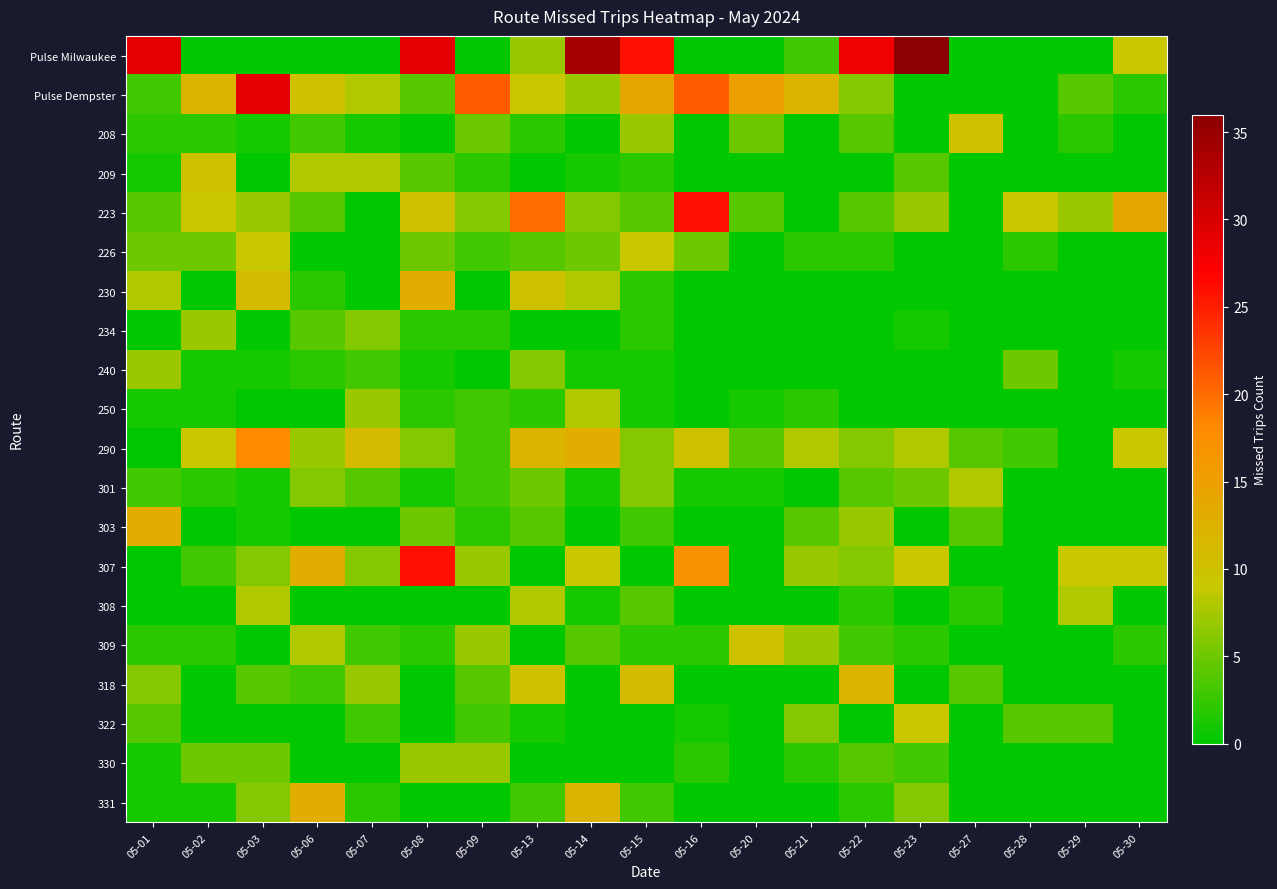

Which series changed the most between 05-21 and 05-30?

223